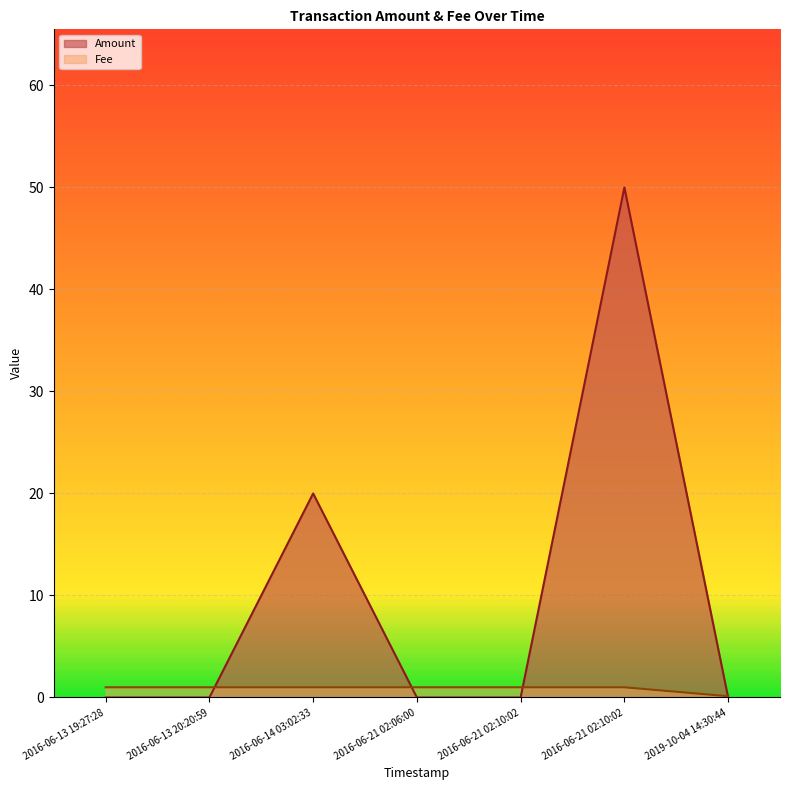

How many times do Amount and Fee cross each other?

4